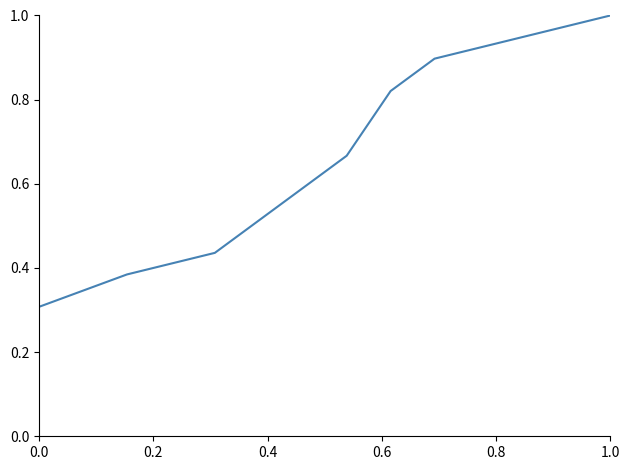

True or false: there are more than 2 points higher than both neighbors.

False